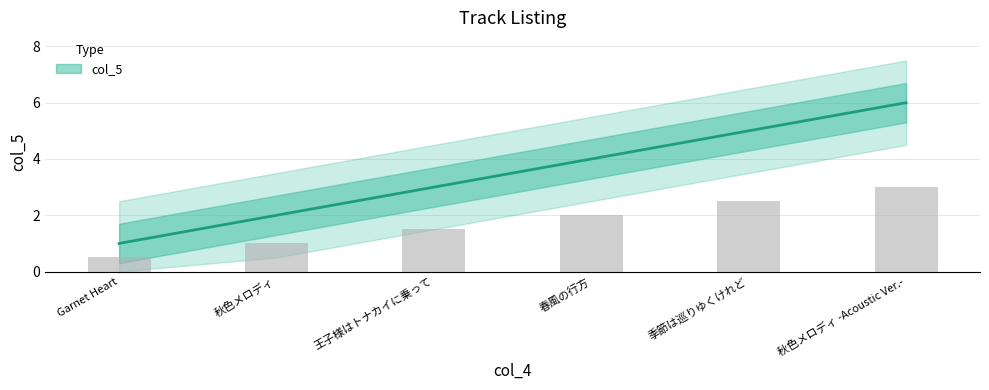

What is the difference between the values at 王子様はトナカイに乗って and Garnet Heart?

2